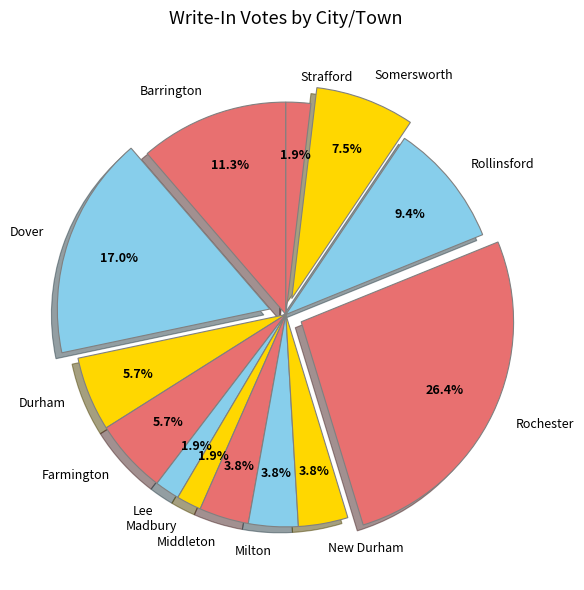

To the nearest percent, what portion does New Durham represent?

4%